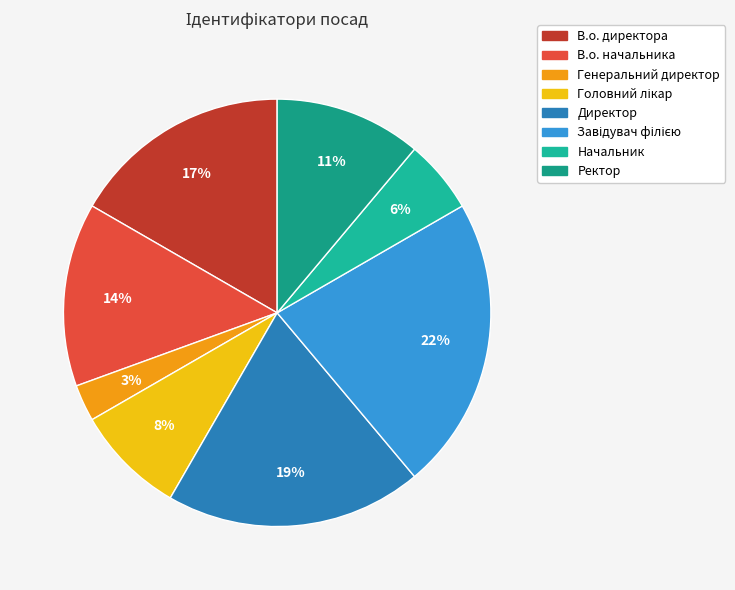

To the nearest percent, what is the difference between the Завідувач філією and Генеральний директор slice percentages?

19%